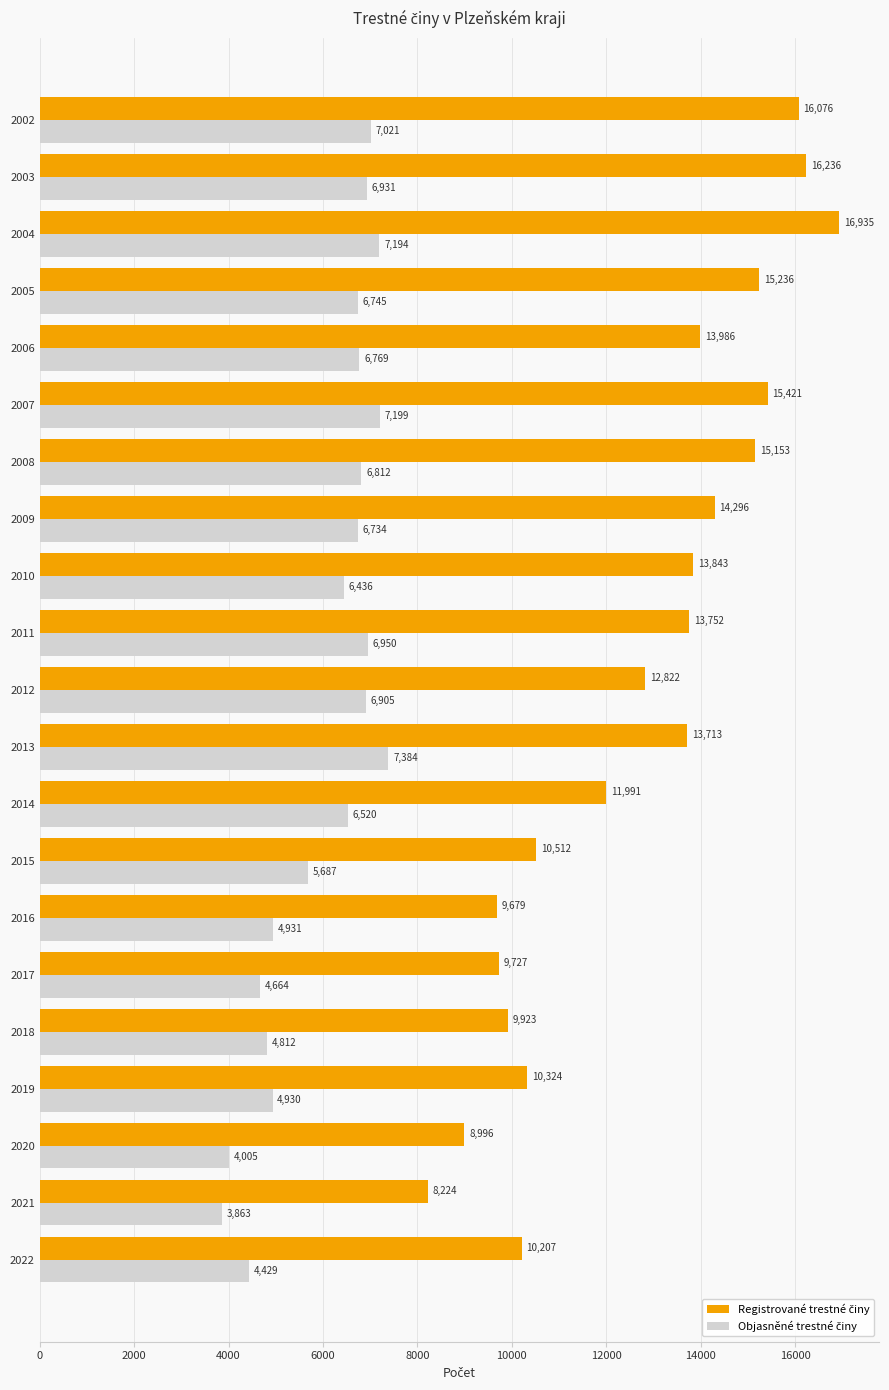

What is the total value across all series at 2002?

23097